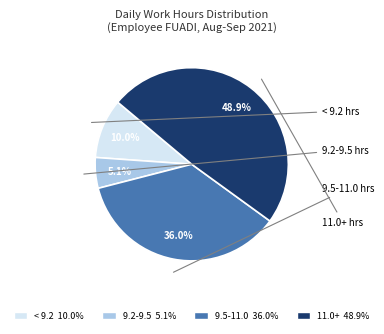

Is there any slice that represents more than half of the pie?

No